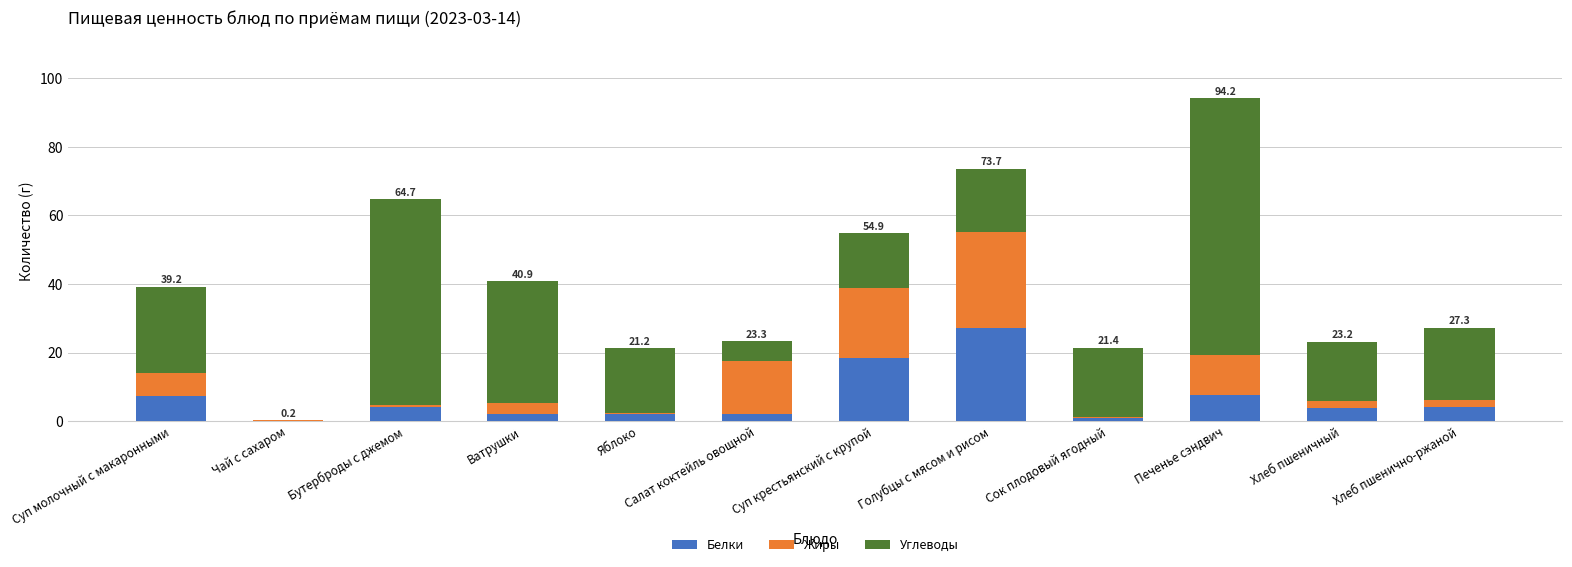

What are all the series names shown in the legend?

Белки, Жиры, Углеводы